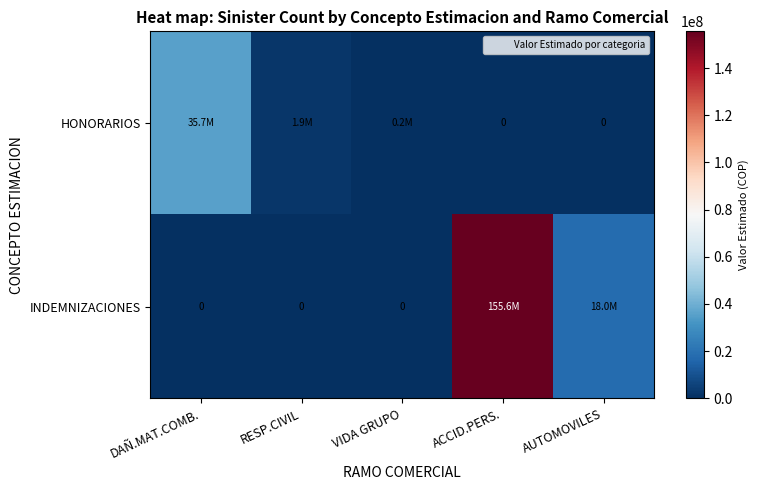

True or false: INDEMNIZACIONES has a value of 0 at VIDA GRUPO.

True